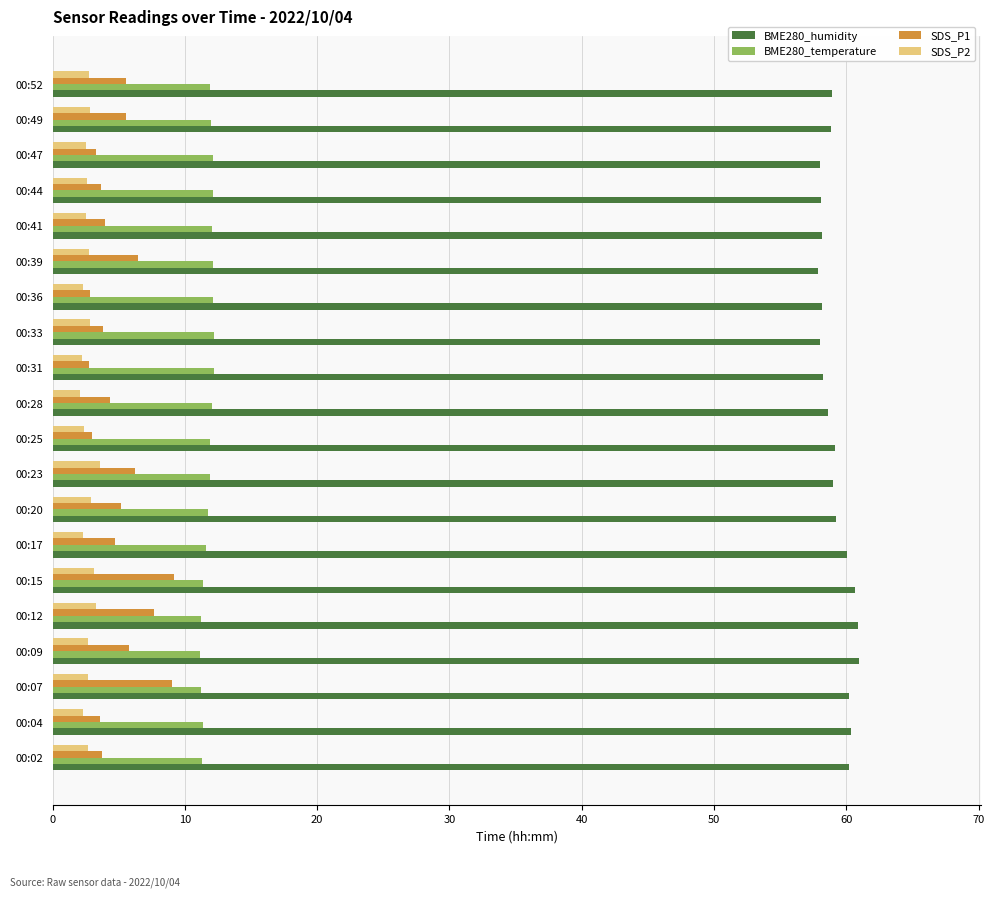

True or false: SDS_P1 has a value of 10.2 at 00:09.

False